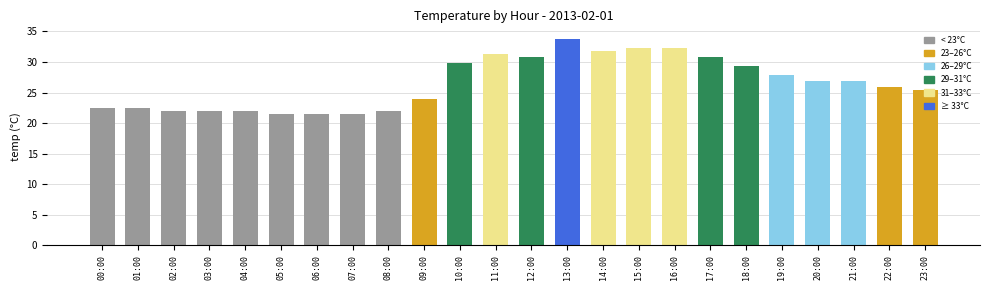

What is the smallest value displayed?

21.6